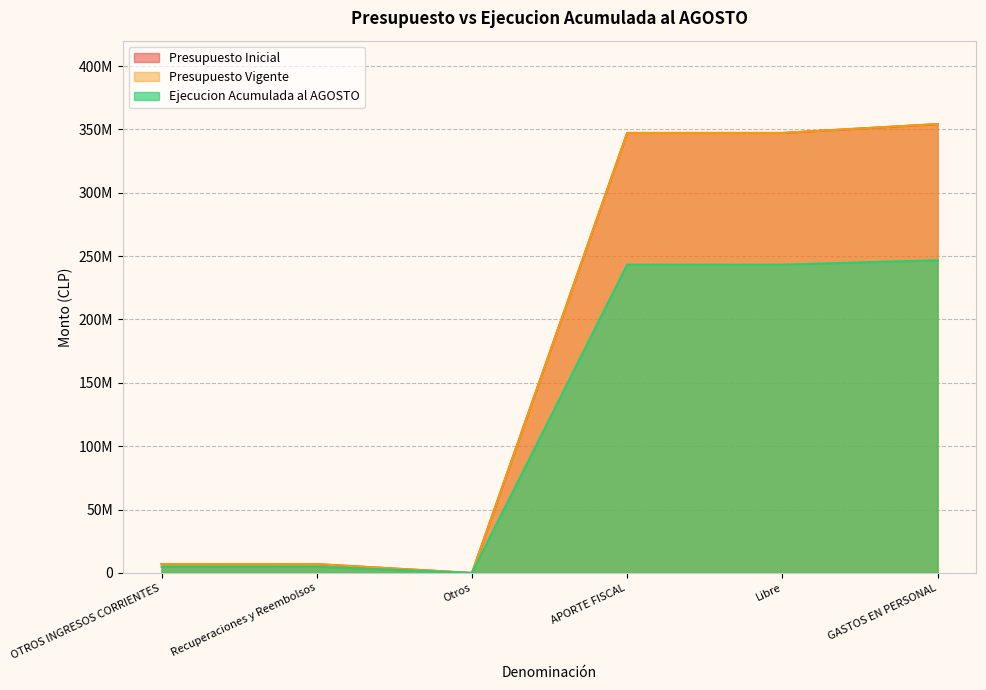

What position from the right is GASTOS EN PERSONAL?

1